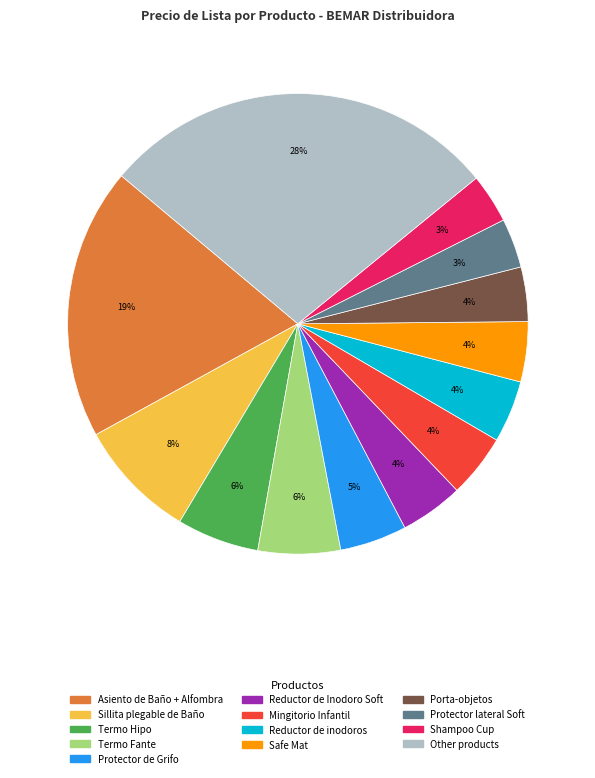

To the nearest percent, what is the average slice percentage?

8%